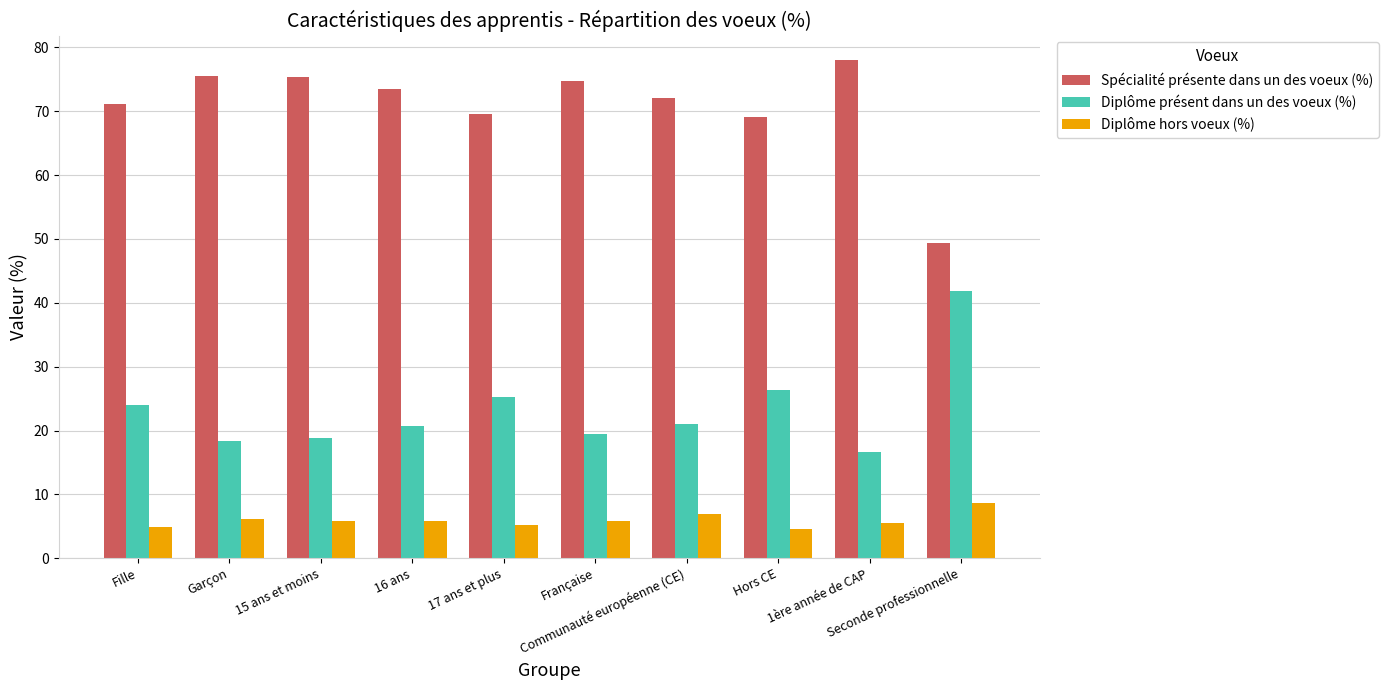

What is the difference between the second highest and minimum values in the Diplôme présent dans un des voeux (%) series?

9.8